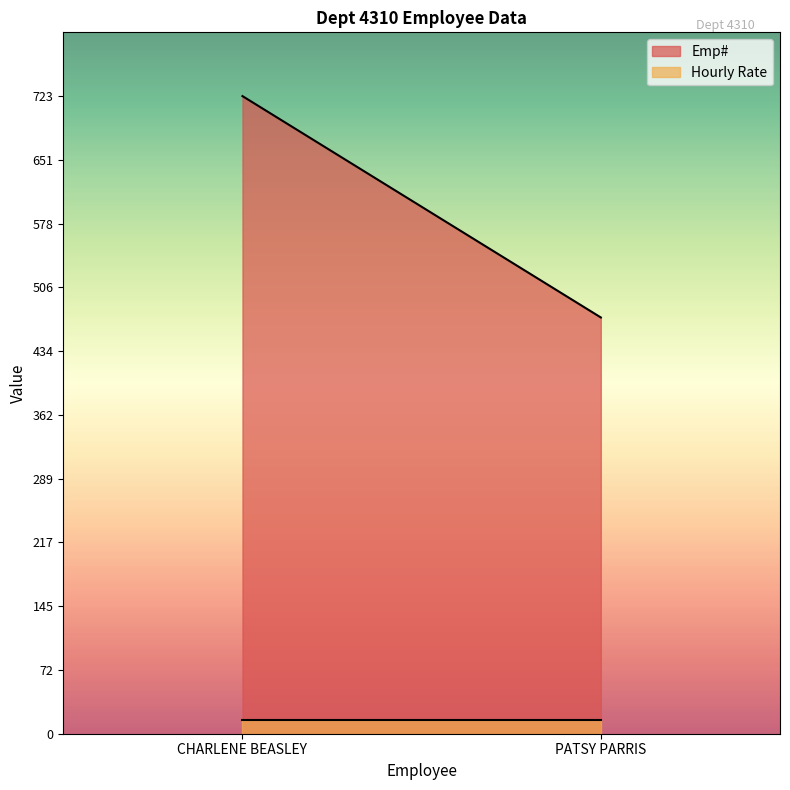

The Emp# series shows 723 at CHARLENE BEASLEY. True or false?

True